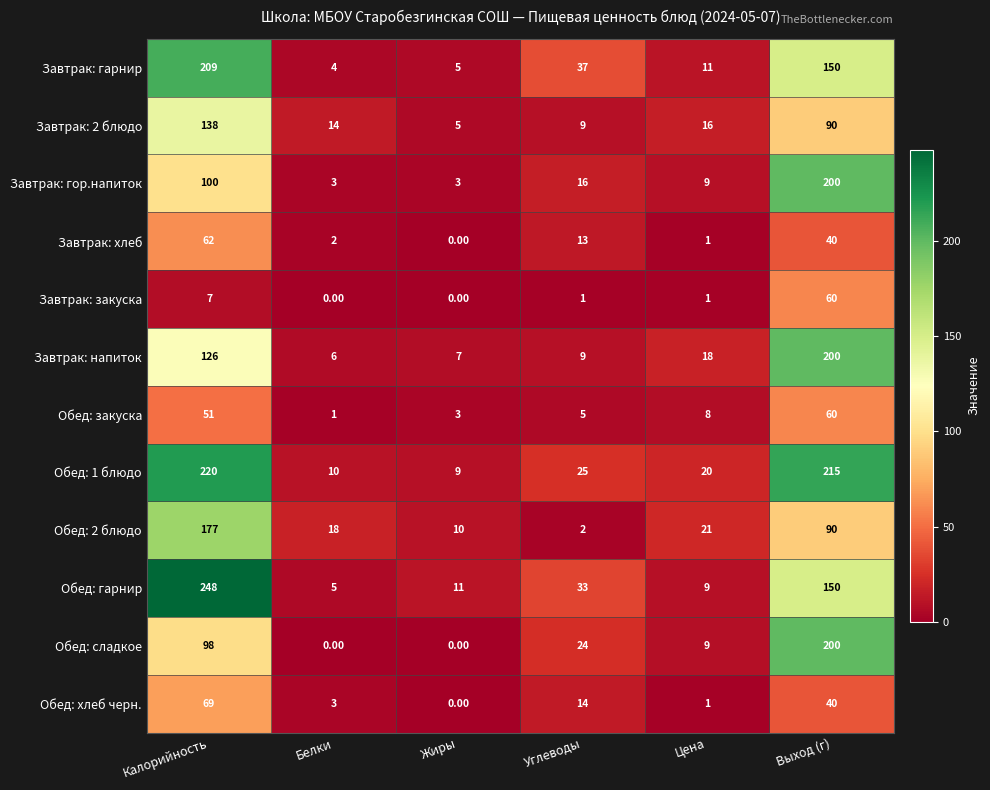

Count the number of categories in the chart.

6